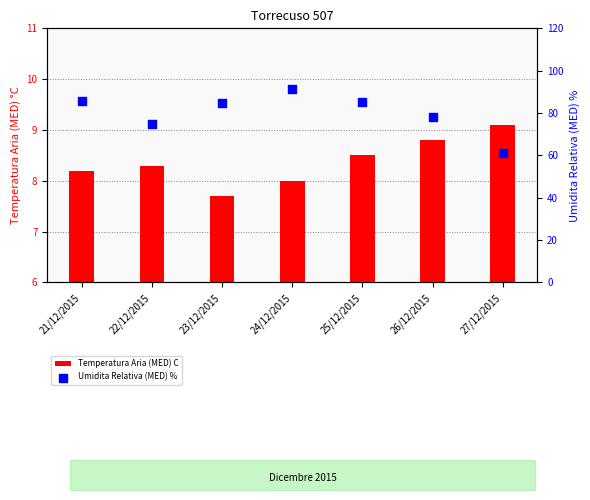

Is the value of Umidita Relativa (MED) % at 22/12/2015 greater than the value of Temperatura Aria (MED) C at 25/12/2015?

Yes